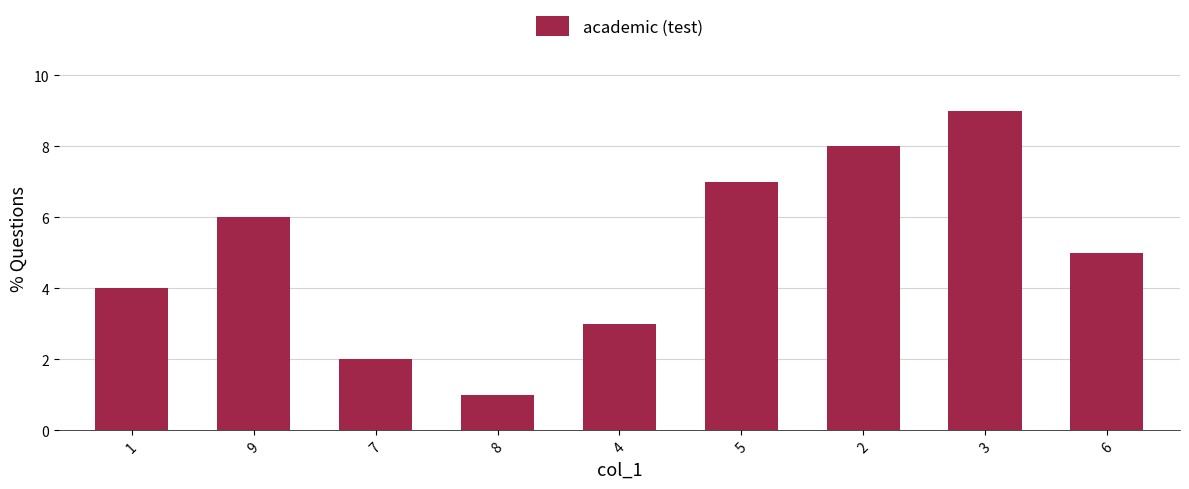

How many distinct data groups are displayed?

1